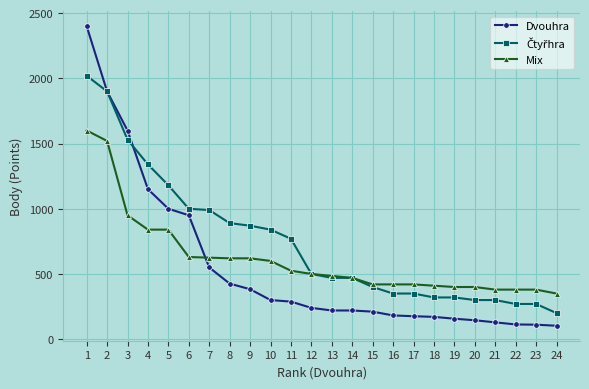

How many data points does each series have?

24